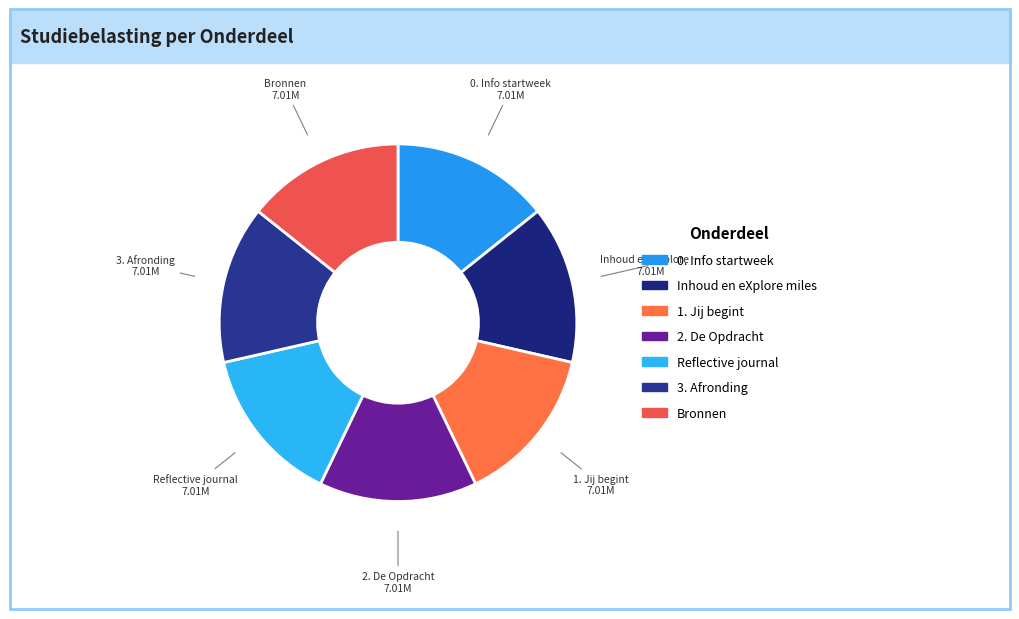

How many slices are in this pie chart?

7